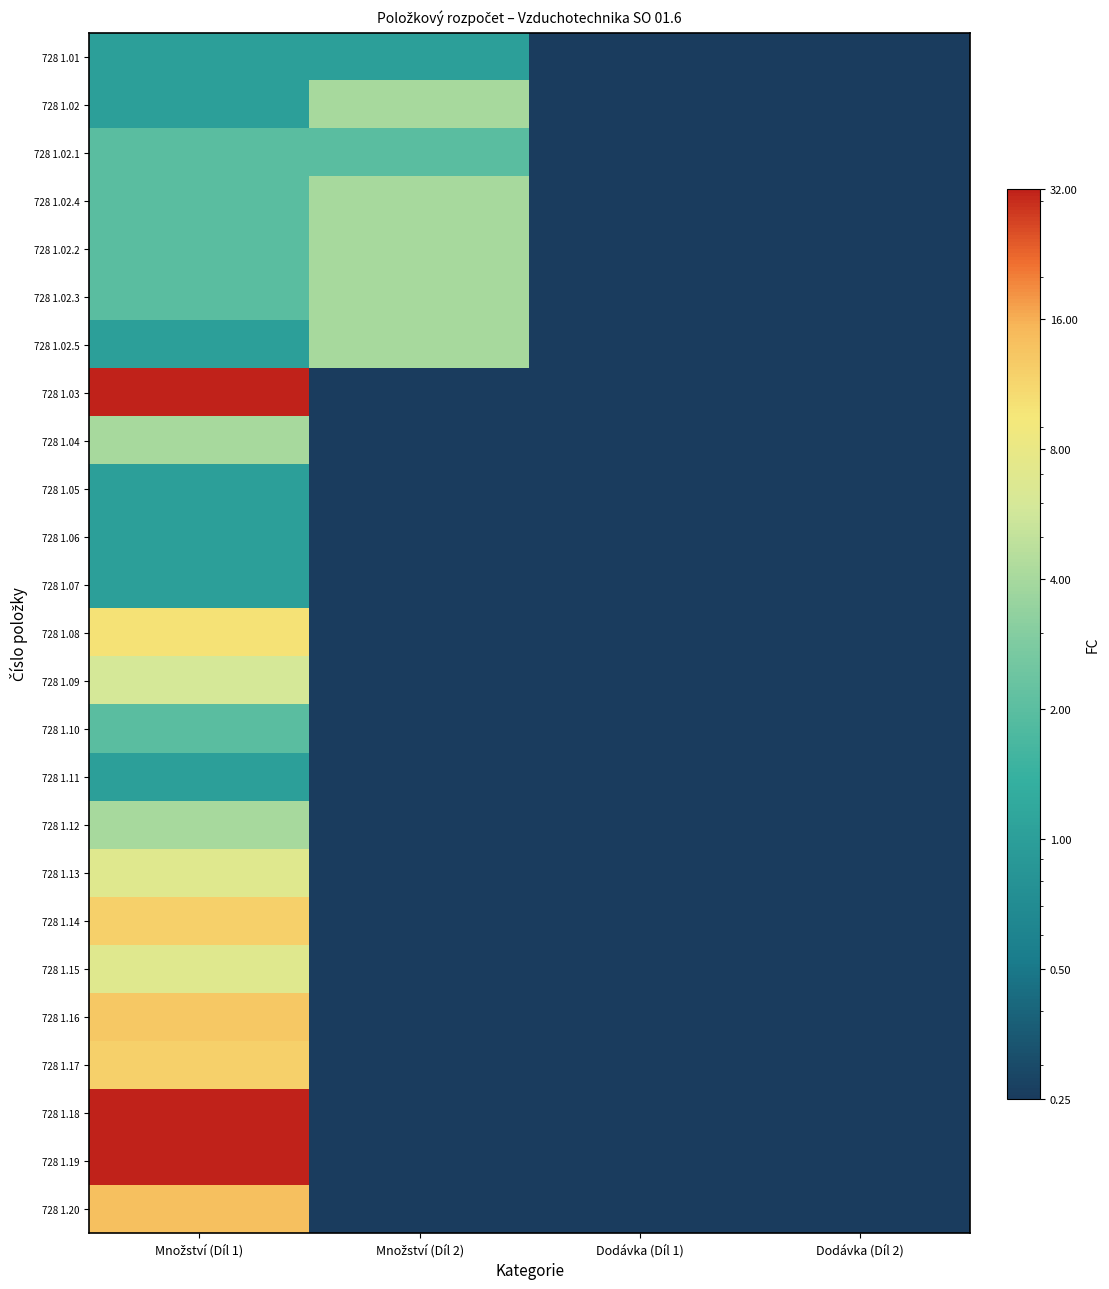

List the series in order of their peak value, highest first.

728 1.03, 728 1.18, 728 1.19, 728 1.20, 728 1.16, 728 1.14, 728 1.17, 728 1.08, 728 1.13, 728 1.15, 728 1.09, 728 1.02, 728 1.02.4, 728 1.02.2, 728 1.02.3, 728 1.02.5, 728 1.04, 728 1.12, 728 1.02.1, 728 1.10, 728 1.01, 728 1.05, 728 1.06, 728 1.07, 728 1.11